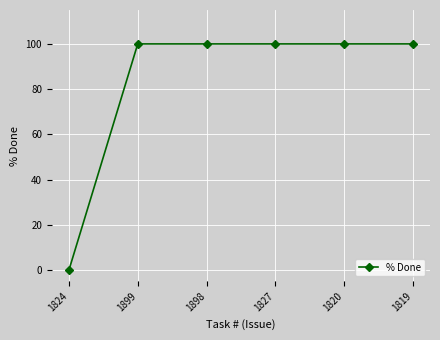

Reading left to right, list all the values displayed in this chart.

1824=0	1899=100	1898=100	1827=100	1820=100	1819=100